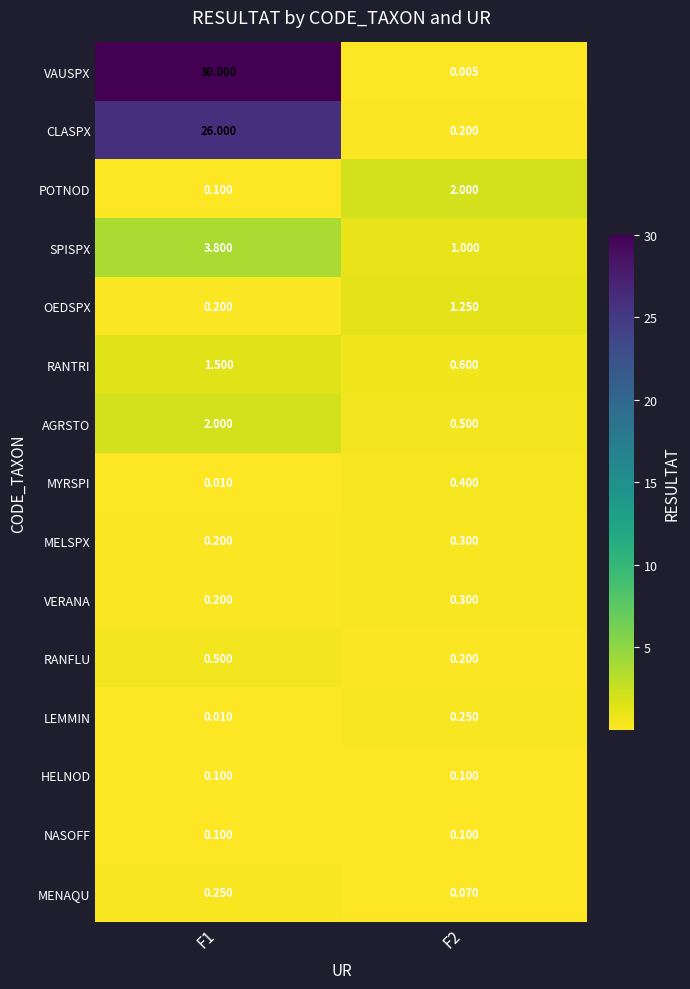

Is the value of MYRSPI at F1 greater than the value of OEDSPX at F2?

No